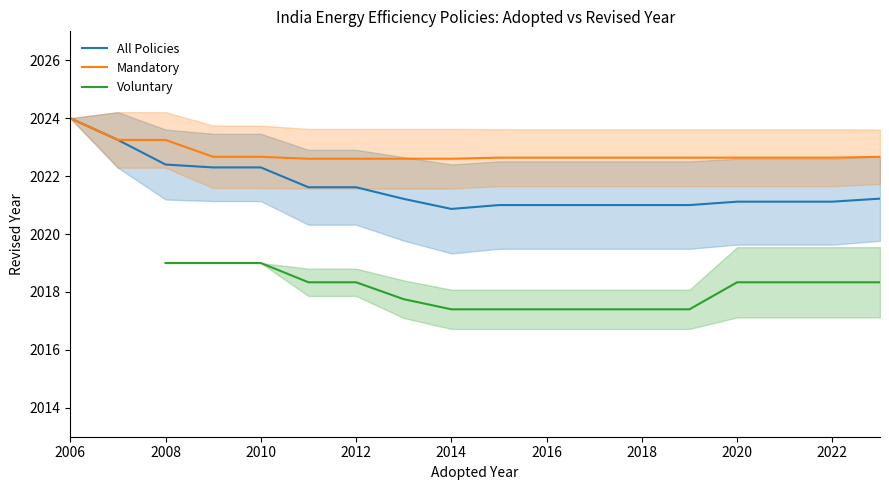

True or false: Mandatory and All Policies cross at least once.

False